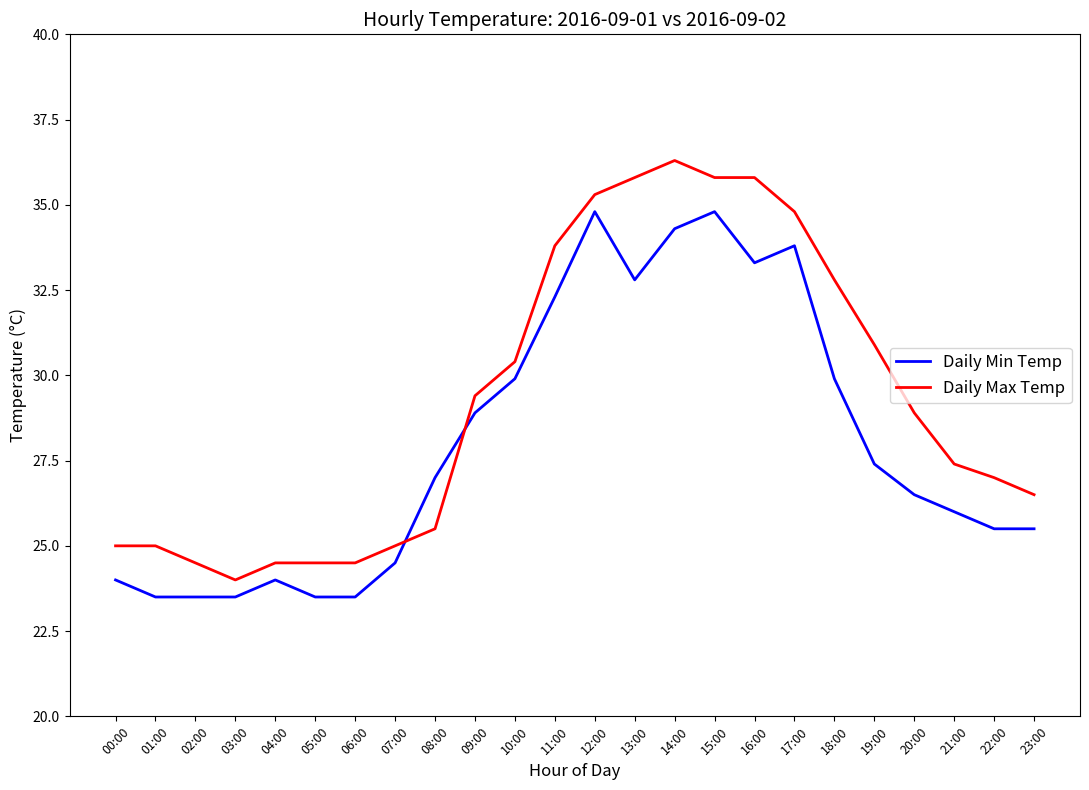

Between which two adjacent categories do Daily Max Temp and Daily Min Temp first intersect?

07:00 and 08:00